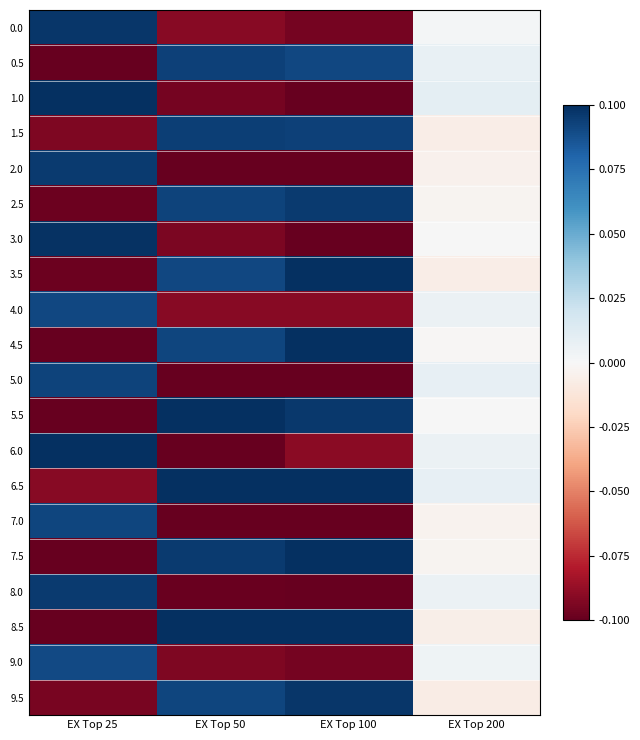

What is the smallest value displayed?

-0.1